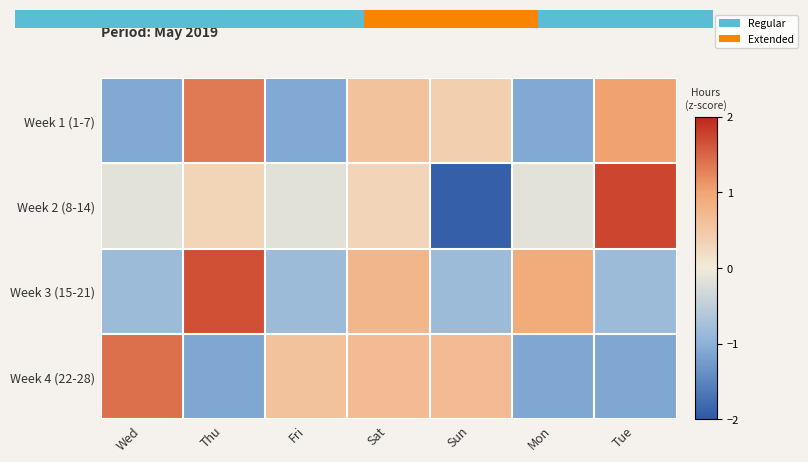

How many negative values does the Week 3 (15-21) series have?

4